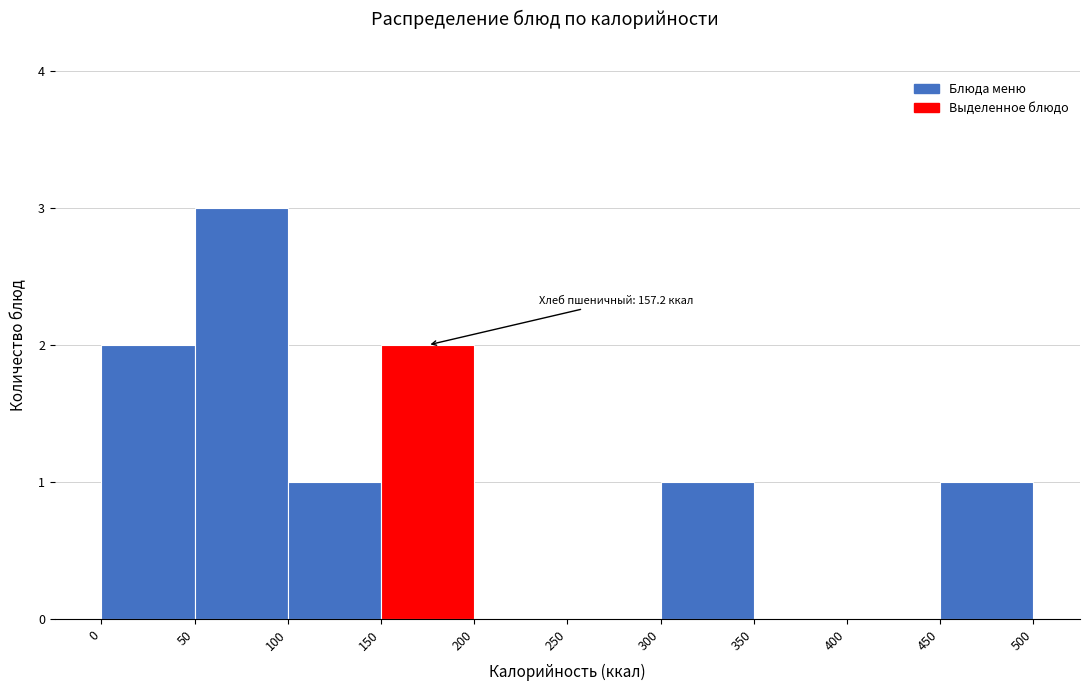

Which range on the x-axis has the tallest bar?

50 to 100